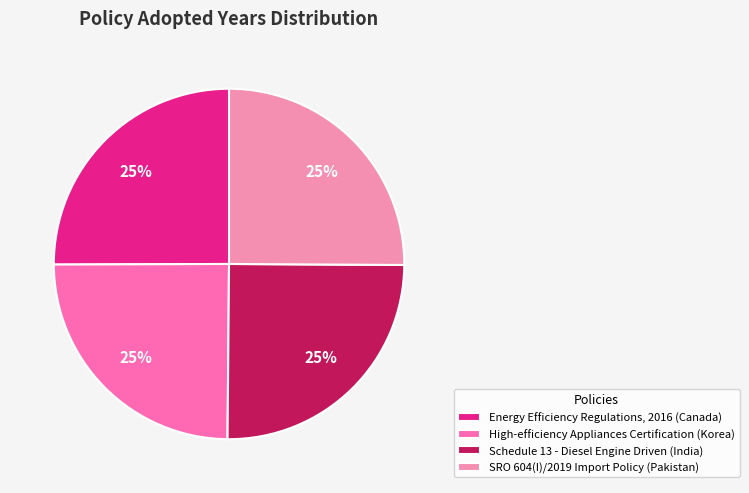

How many slices are in this pie chart?

4